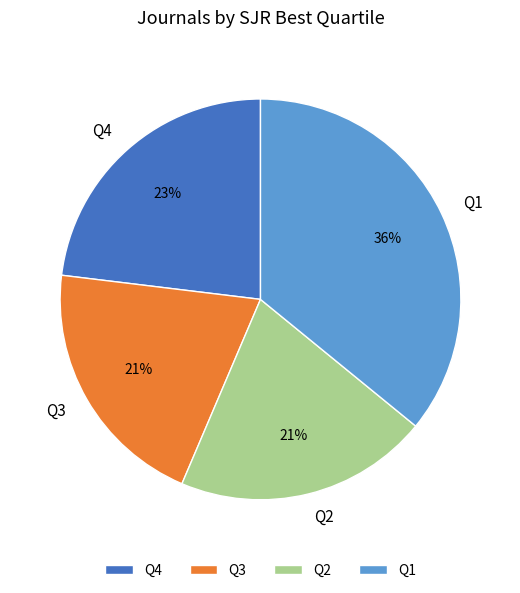

Which slice is the largest?

Q1